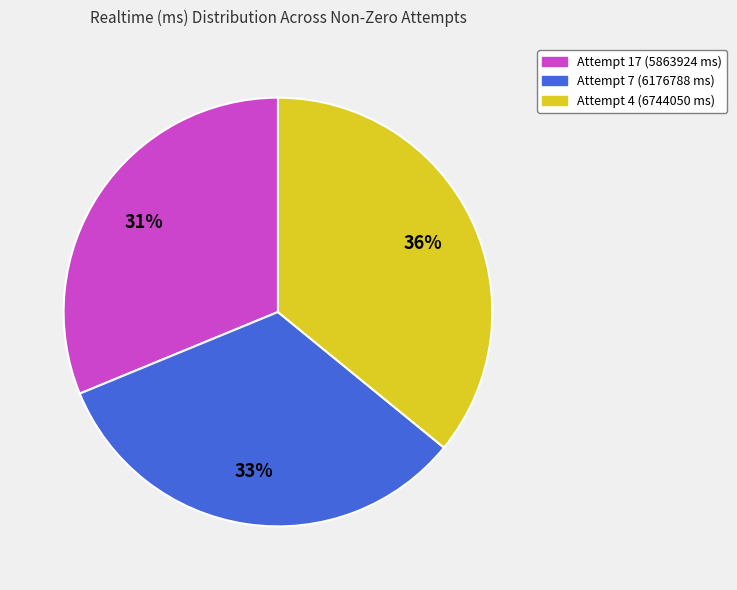

Between Attempt 17 (5863924 ms) and Attempt 4 (6744050 ms), which is larger?

Attempt 4 (6744050 ms)